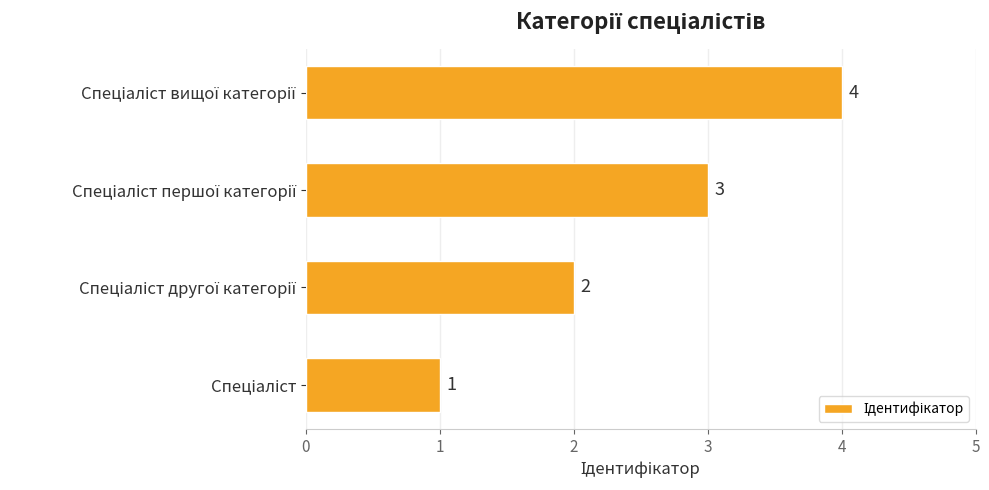

What is the difference between the maximum and minimum values?

3